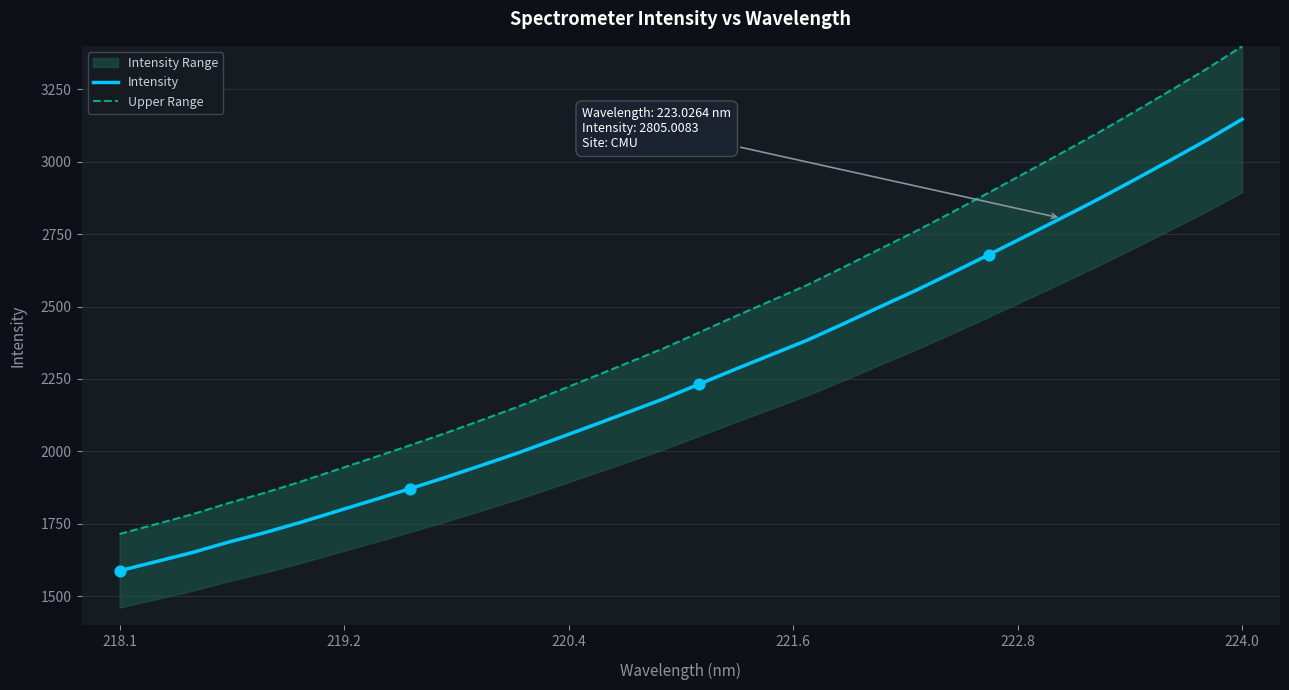

Which category has the highest value in the Intensity series?

224.0